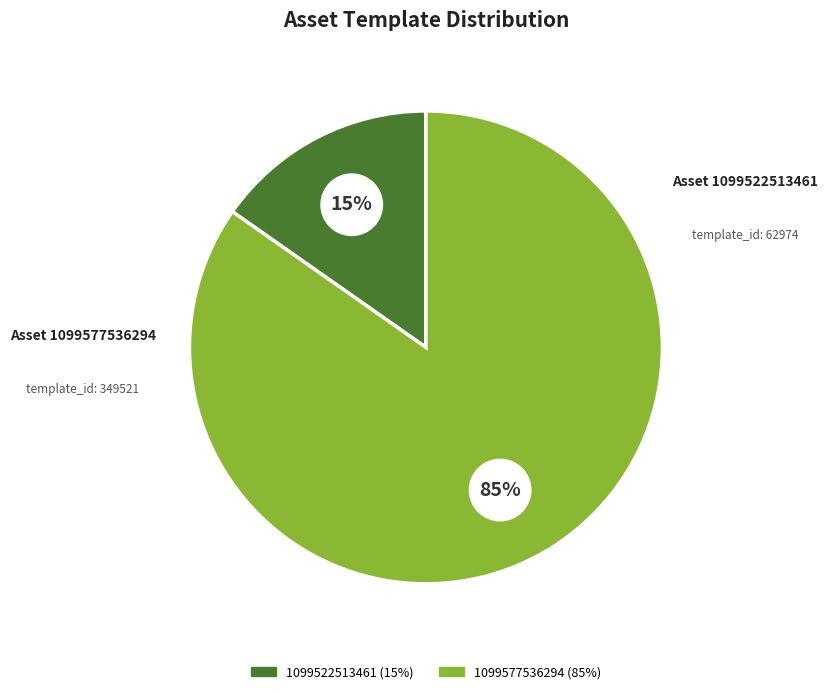

To the nearest percent, what is the combined percentage of 1099522513461 and 1099577536294?

100%